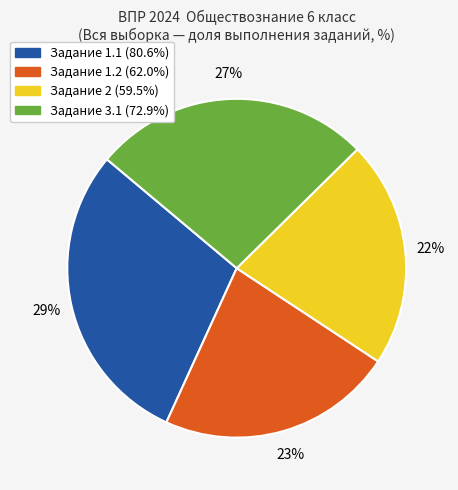

Is there any slice that represents more than half of the pie?

No